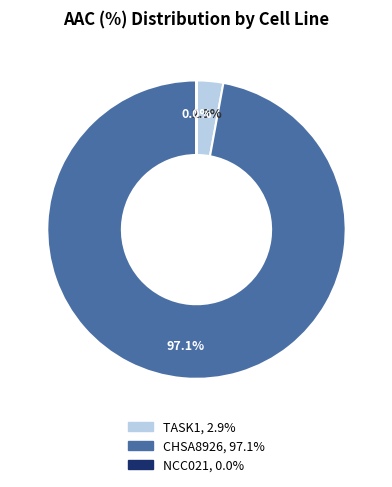

Which category accounts for the majority?

CHSA8926